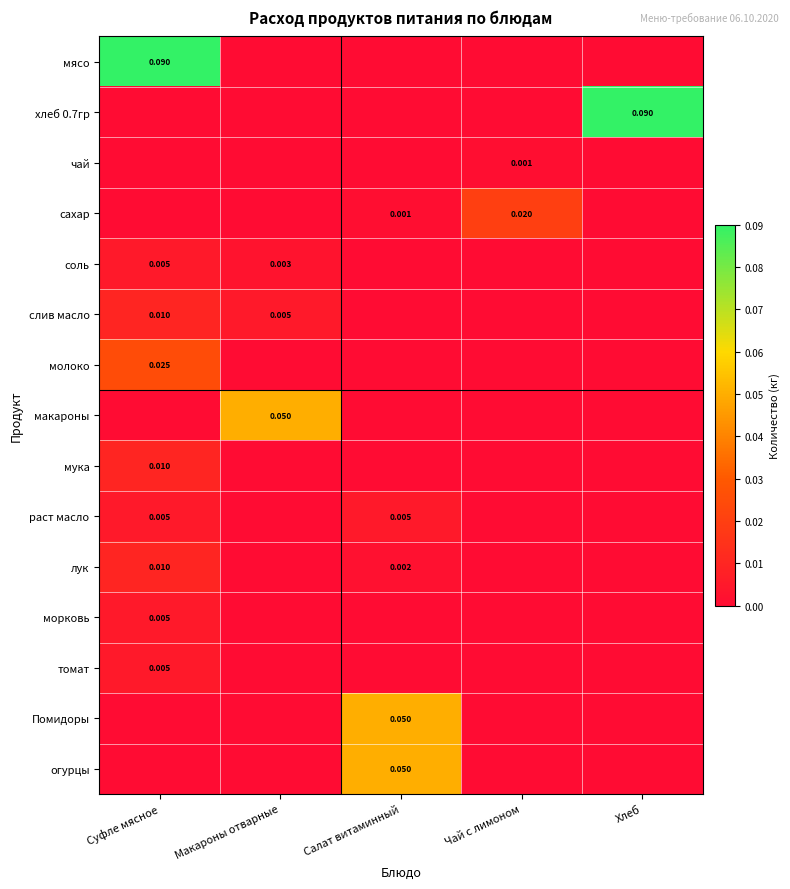

List the labels in order of макароны value, largest first.

Макароны отварные, Суфле мясное, Салат витаминный, Чай с лимоном, Хлеб